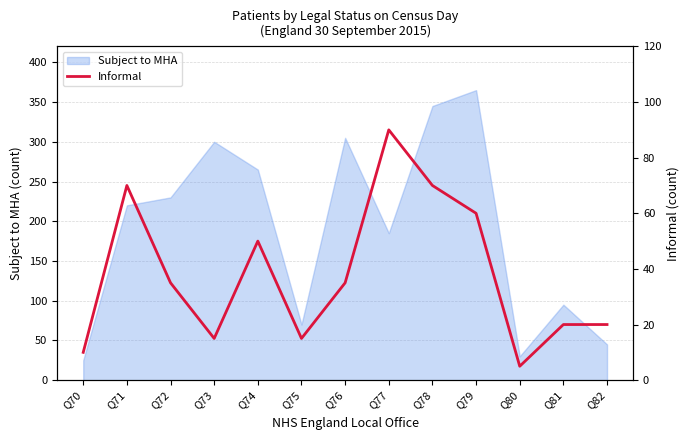

At which label does Subject to MHA reach its peak?

Q79